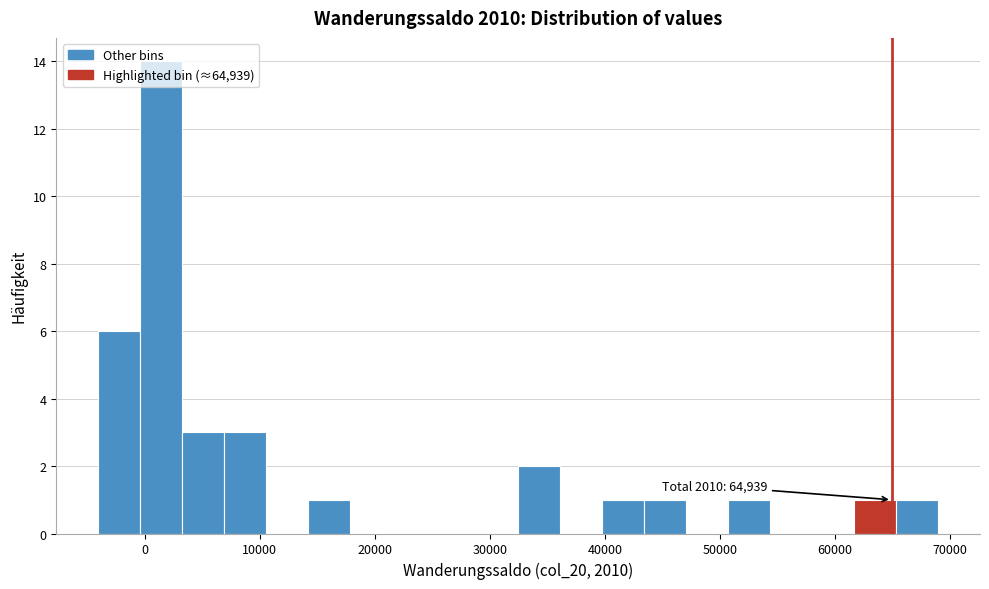

Around what value on the x-axis is the tallest bar? Give the approximate position of its centre, as read against the axis.

1000